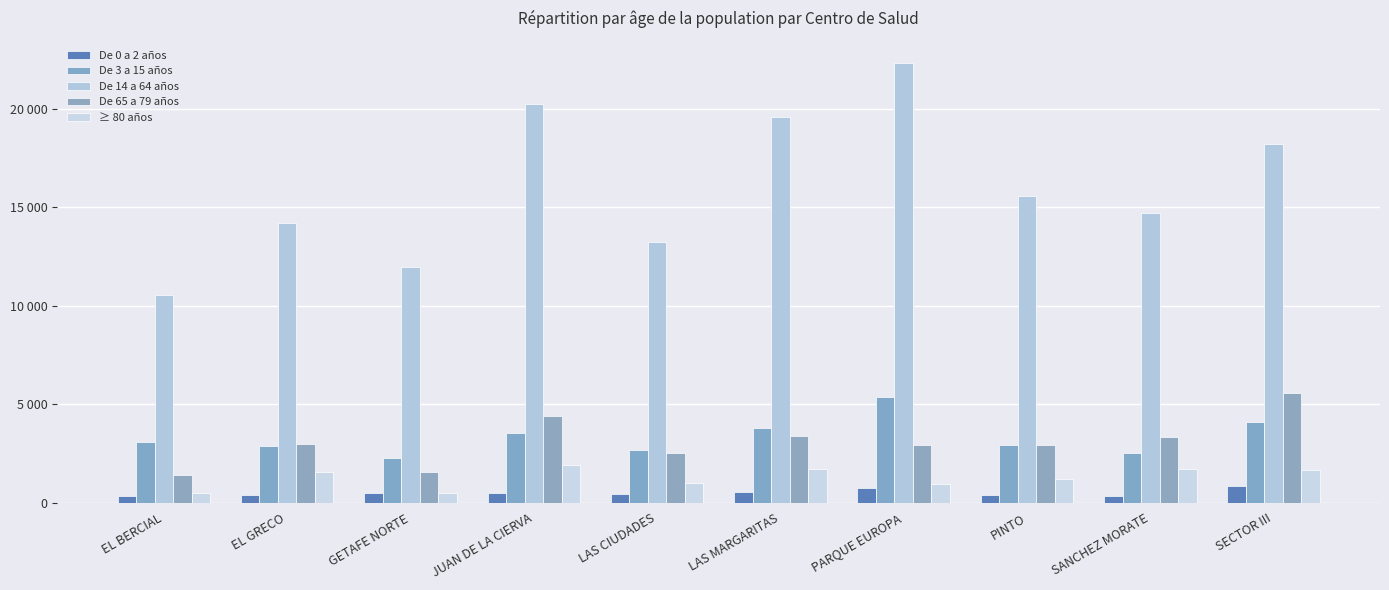

What are all the series names shown in the legend?

De 0 a 2 años, De 3 a 15 años, De 14 a 64 años, De 65 a 79 años, ≥ 80 años